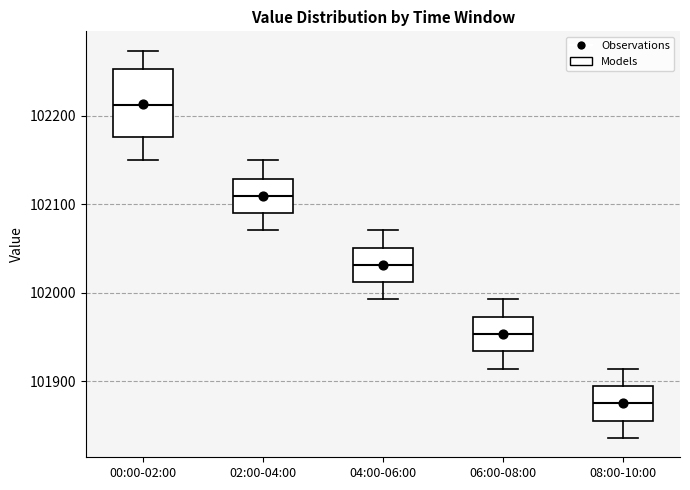

Where is the upper edge of the box for 04:00-06:00 on the y-axis? The values are not printed on the chart, so give them approximately, as read against the axis.

102050